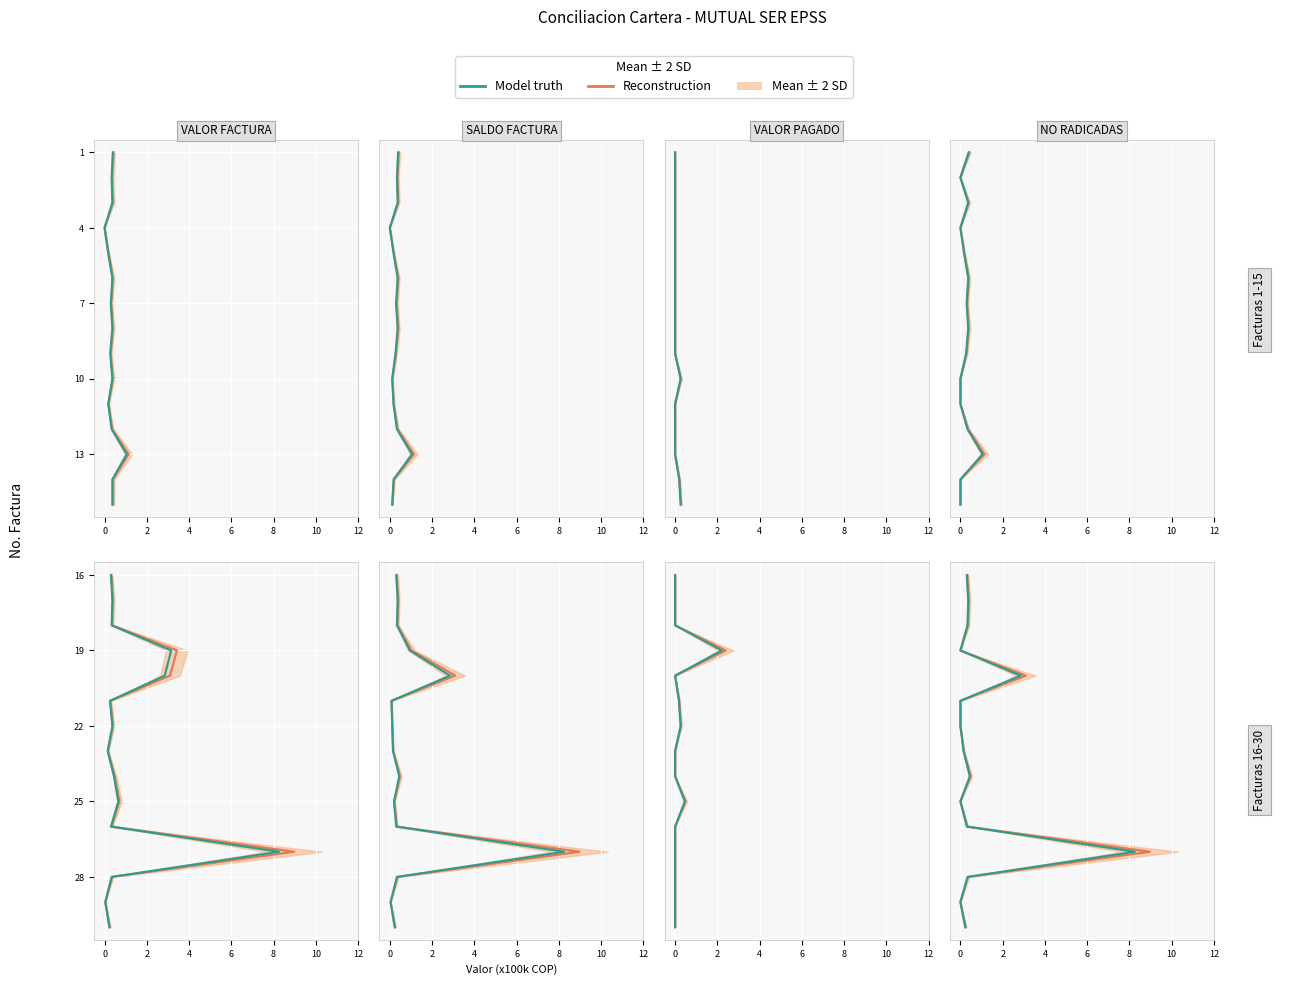

True or false: Model truth and Reconstruction intersect in this chart.

False